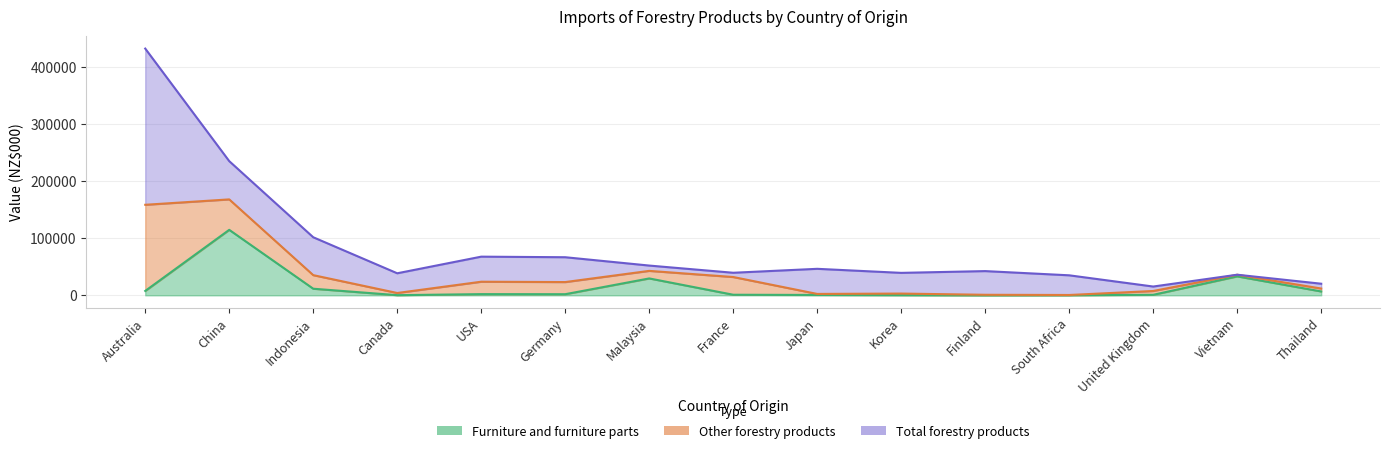

At which label is Total forestry products closest to 223703?

China